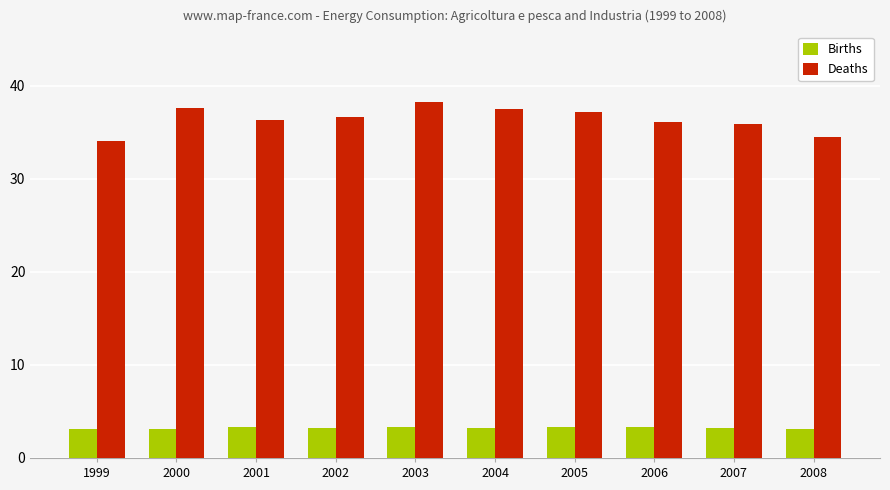

The value of Births at 2003 is 3.3. True or false?

True